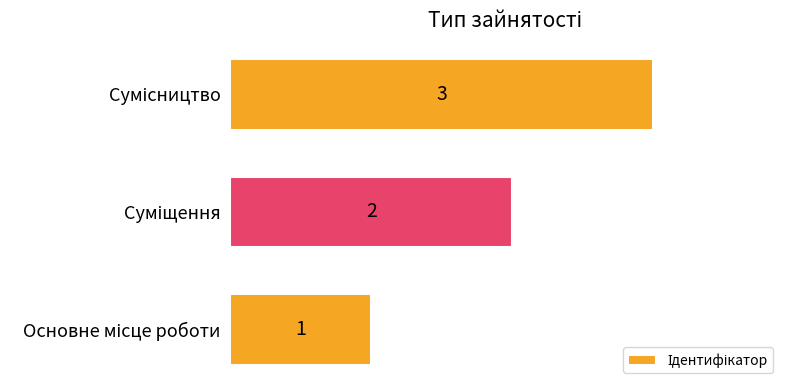

What is the sum of all values?

6